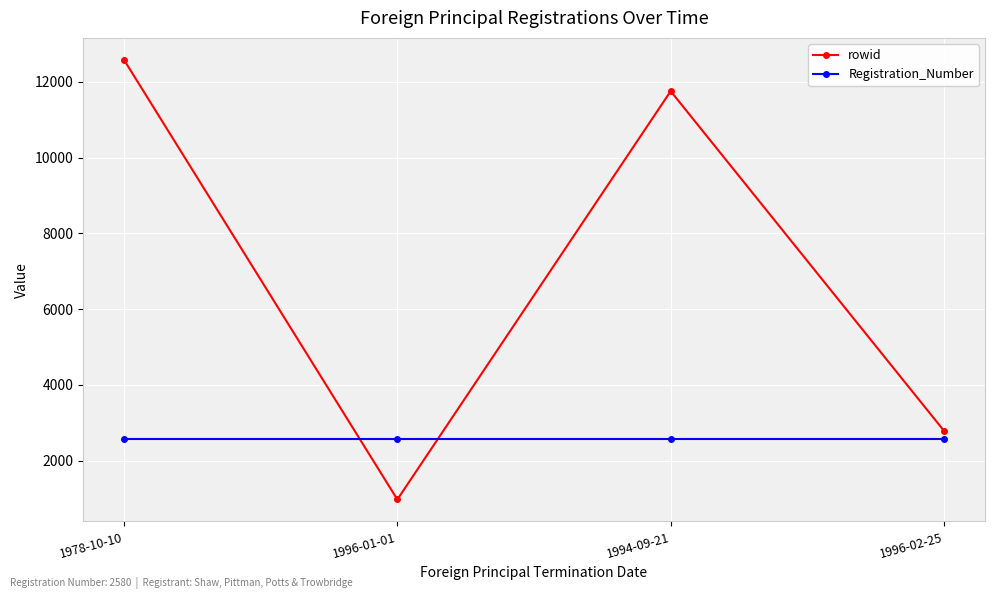

The rowid series shows 5467 at 1994-09-21. True or false?

False